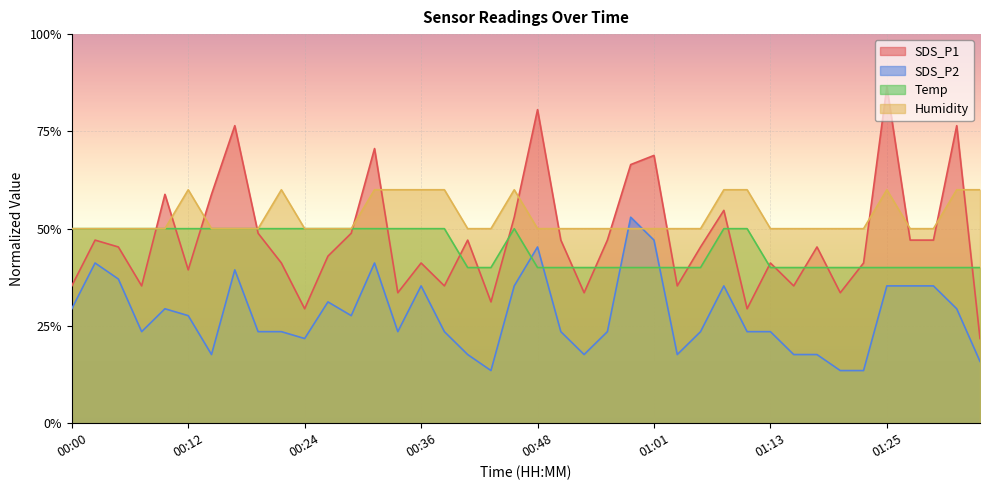

True or false: SDS_P2 and Humidity cross at least once.

True